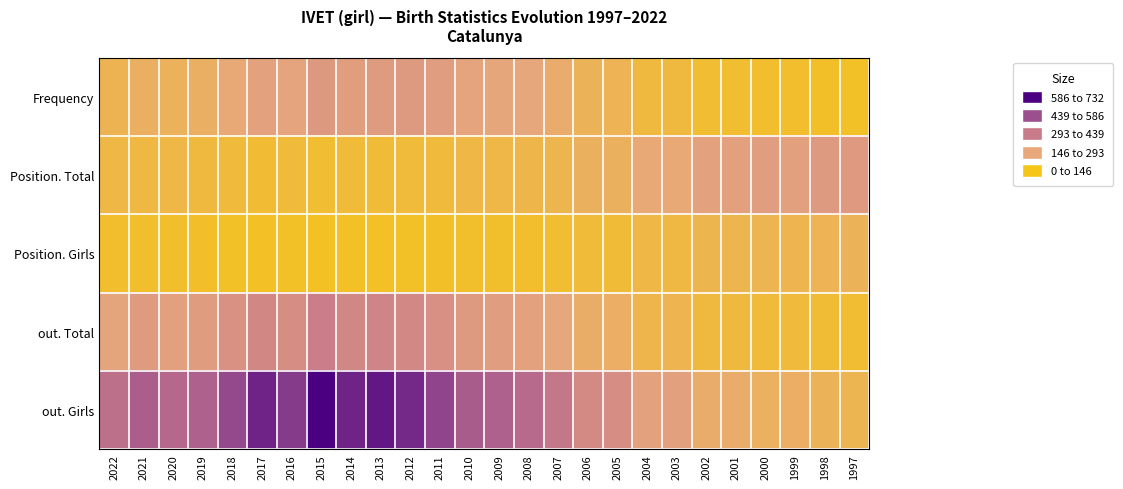

Which category has the highest value across all series?

2015